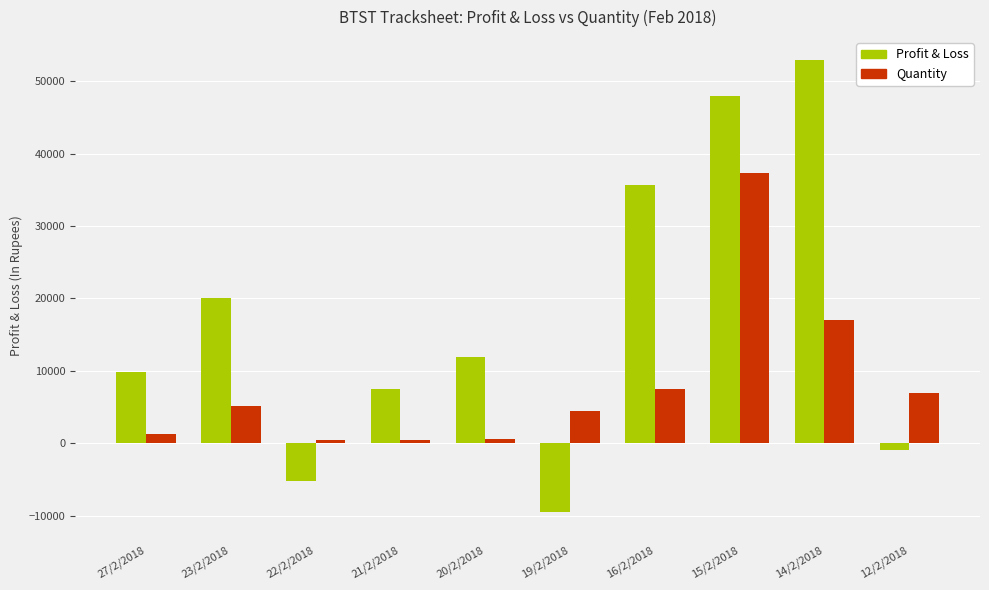

What is the spread (max minus min) of values at 23/2/2018?

14820.0